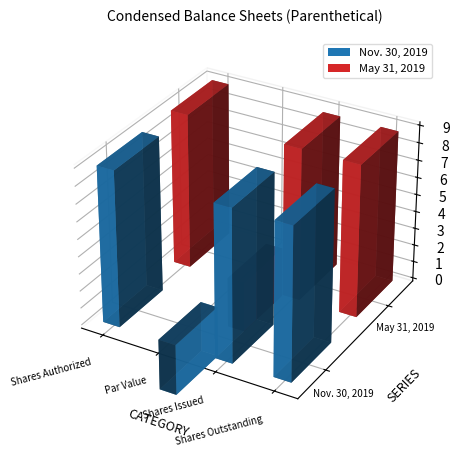

Is the value of Nov. 30, 2019 at Shares Issued greater than the value of May 31, 2019 at Par Value?

Yes